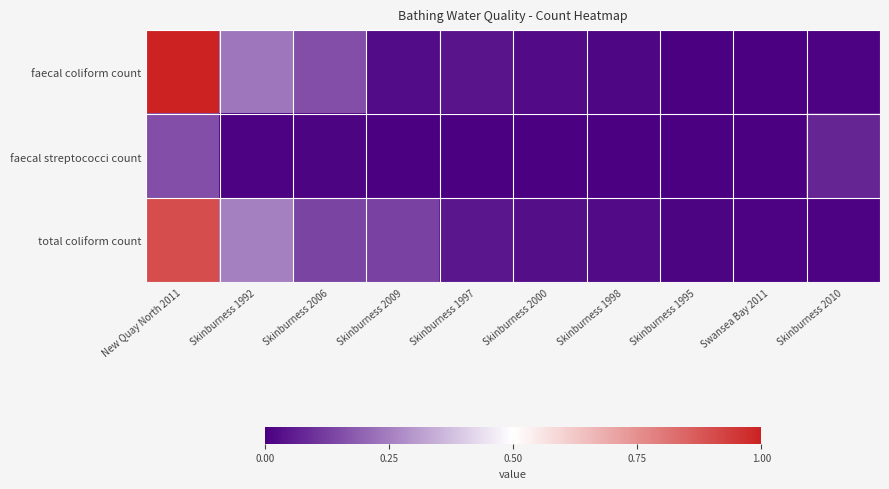

Between Skinburness 2009 and Skinburness 2010, which series saw the biggest shift?

total coliform count